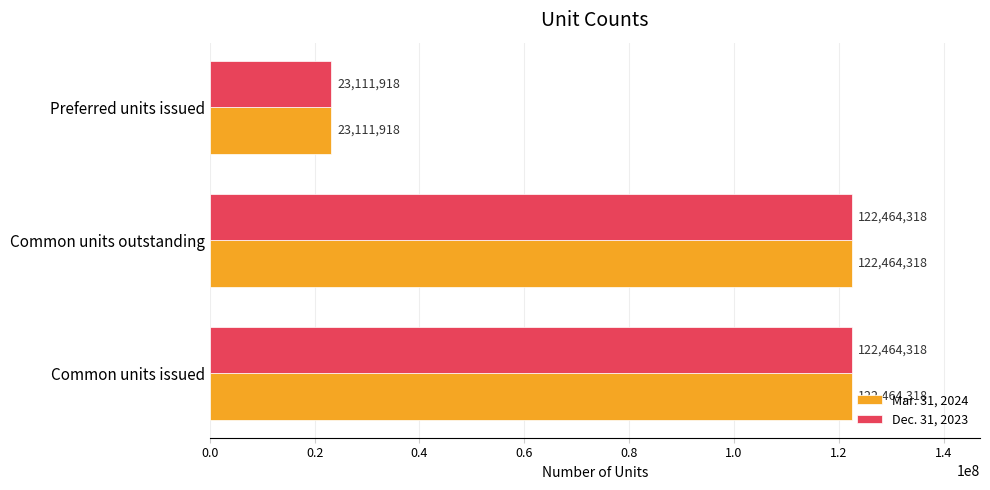

Is the value of Mar. 31, 2024 at Common units issued greater than the value of Dec. 31, 2023 at Preferred units issued?

Yes